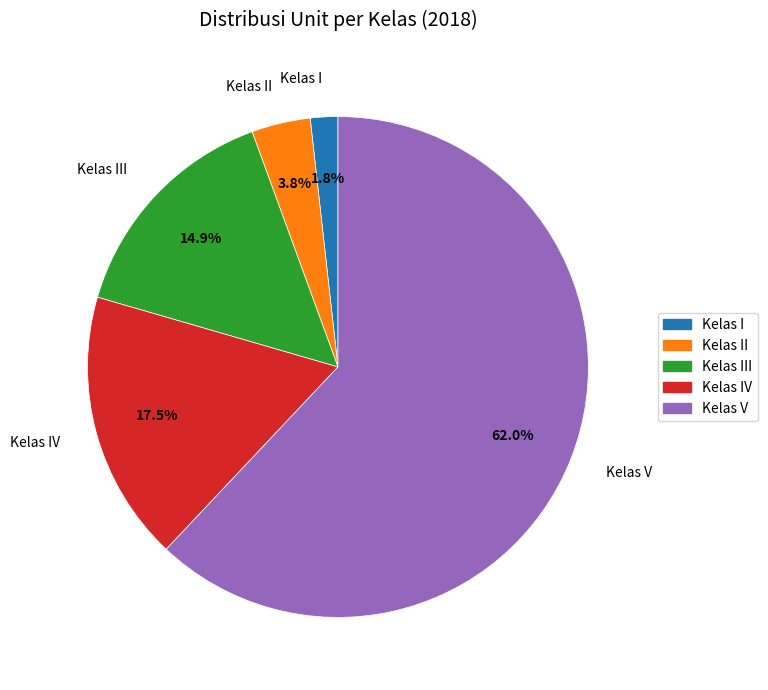

Is there any slice that represents more than half of the pie?

Yes